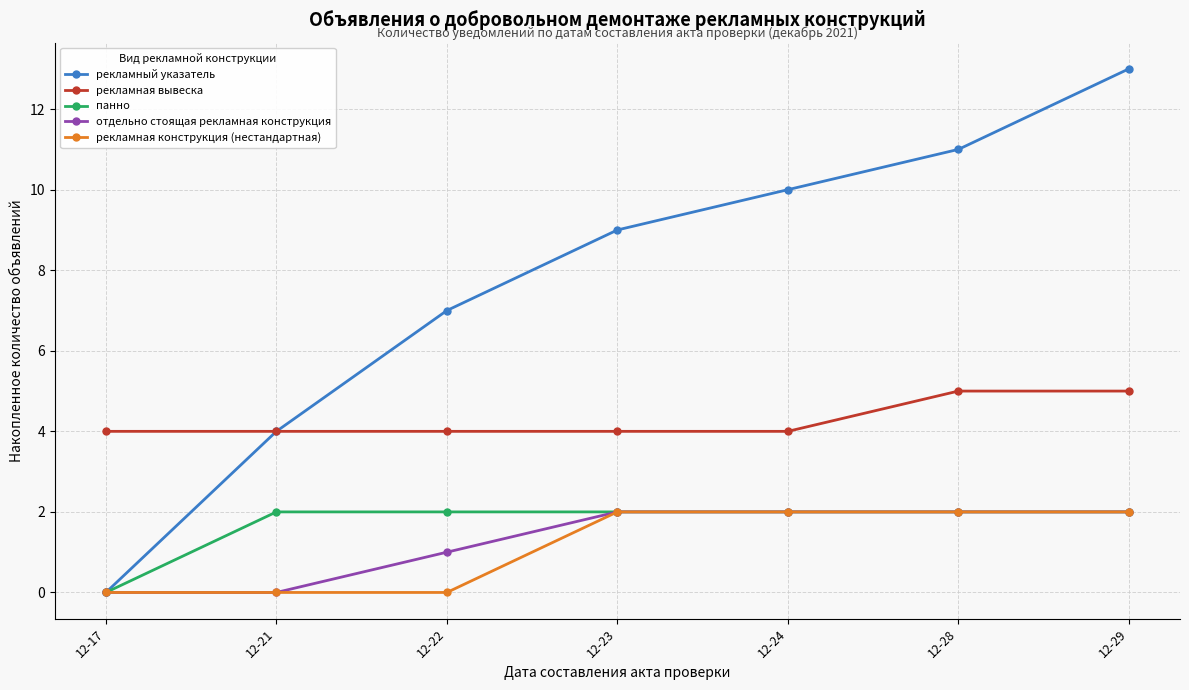

Which series has the largest total across all categories?

рекламный указатель